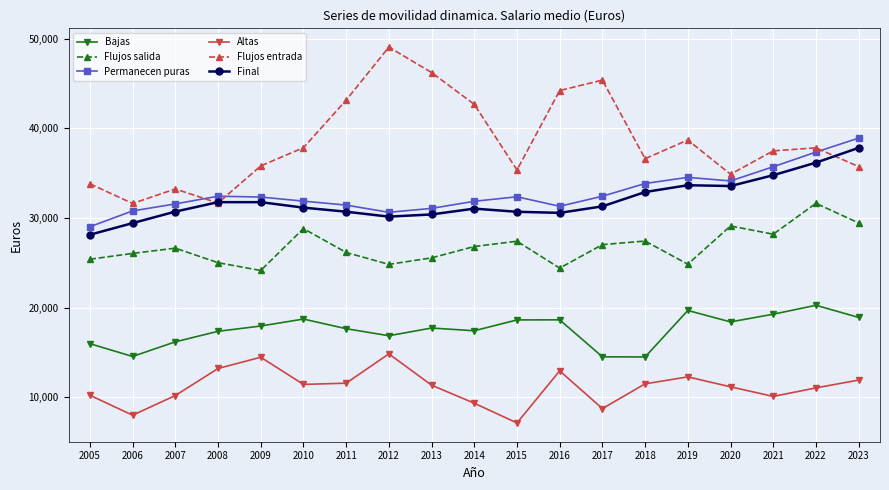

At how many categories does at least one series exceed 44926?

3